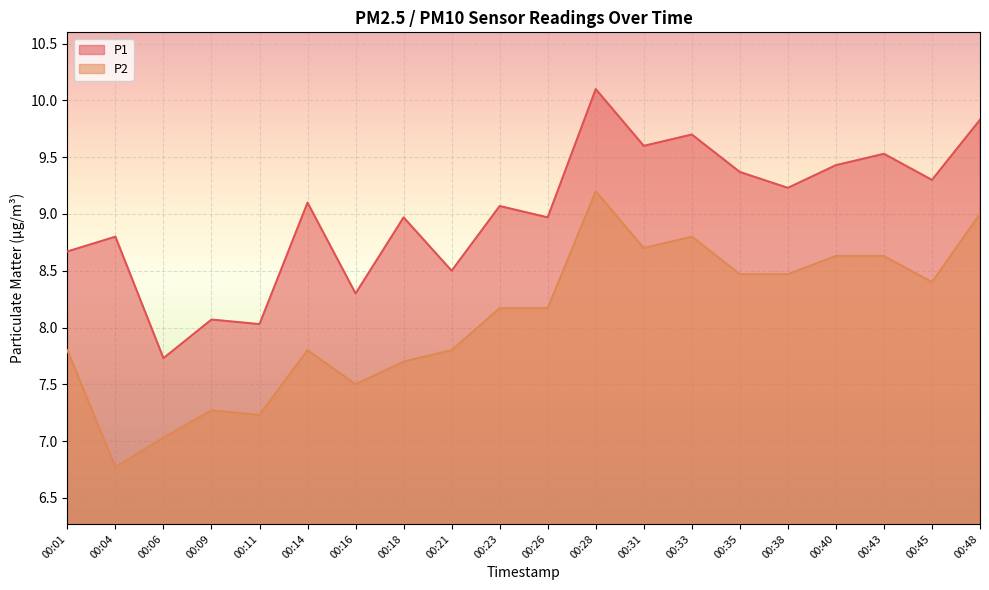

List the series in order of their overall mean, lowest first.

P2, P1